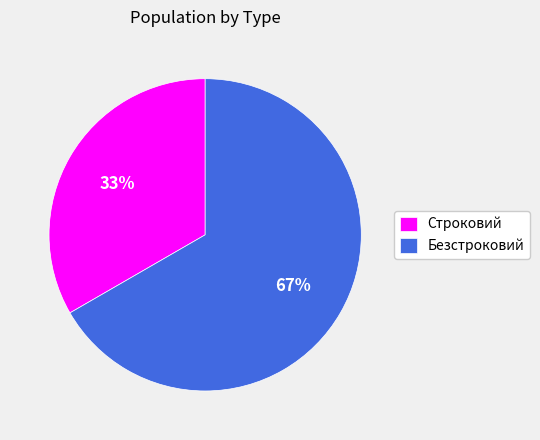

Rank the categories by value from lowest to highest.

Строковий, Безстроковий